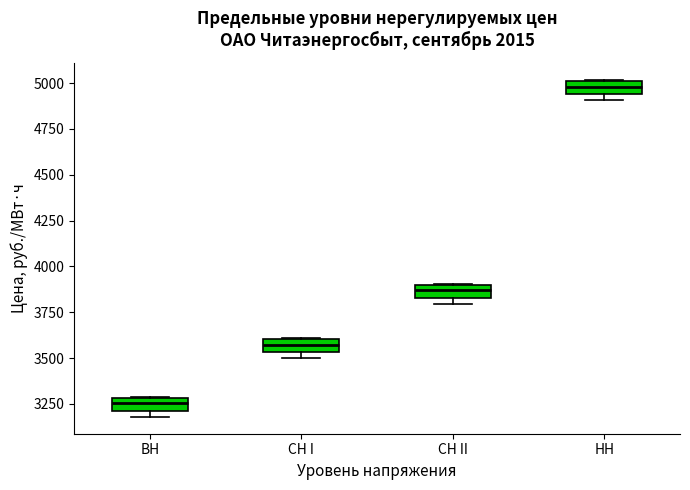

Where does the median line of the box for ВН sit on the y-axis? The values are not printed on the chart, so give them approximately, as read against the axis.

3250